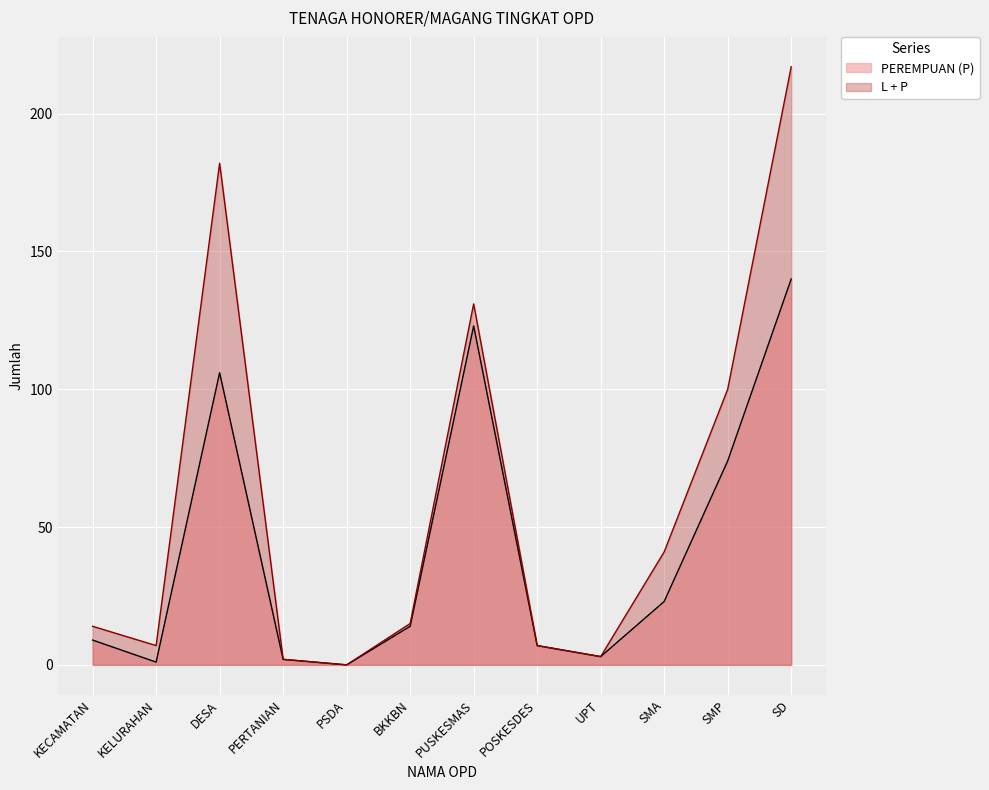

The value of L + P at BKKBN is 15. True or false?

True